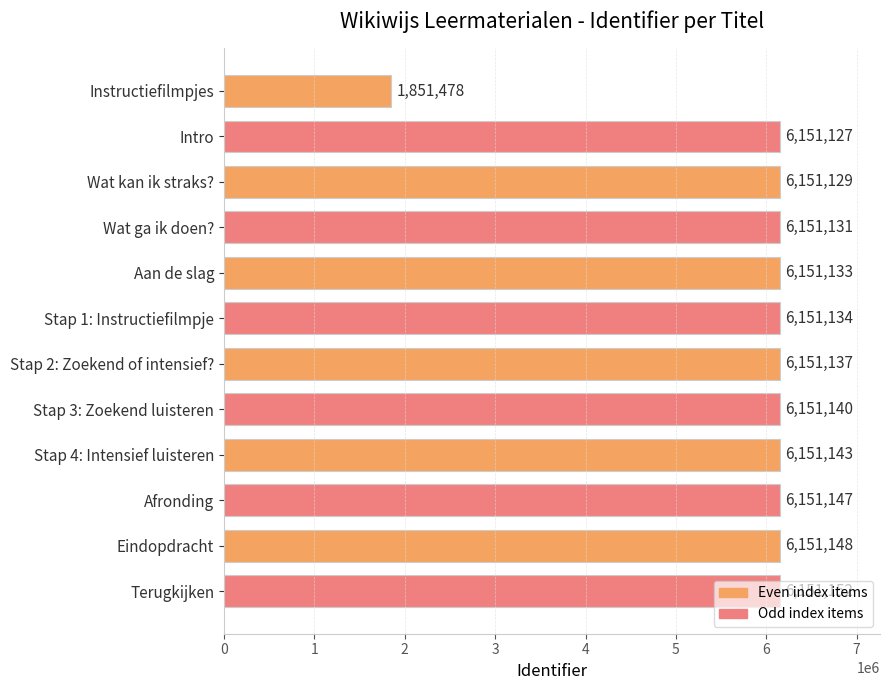

What is the sum of the values at Wat kan ik straks? and Terugkijken?

12302281